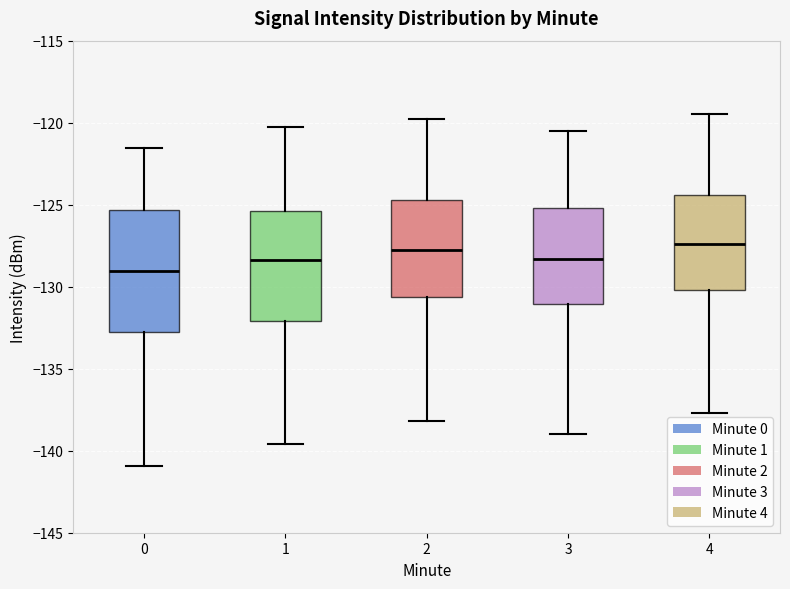

Where is the upper edge of the box at x = 0 on the y-axis? The values are not printed on the chart, so give them approximately, as read against the axis.

-125.5